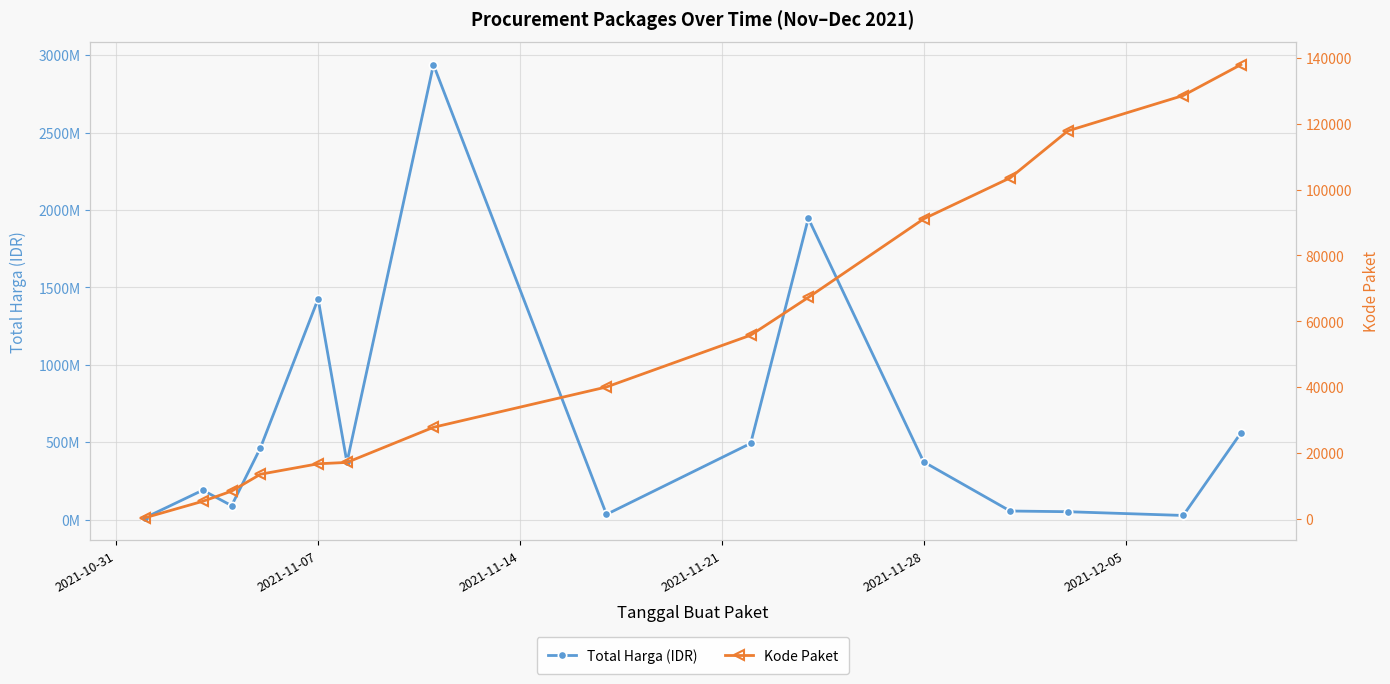

What are all the series names shown in the legend?

Total Harga (IDR), Kode Paket